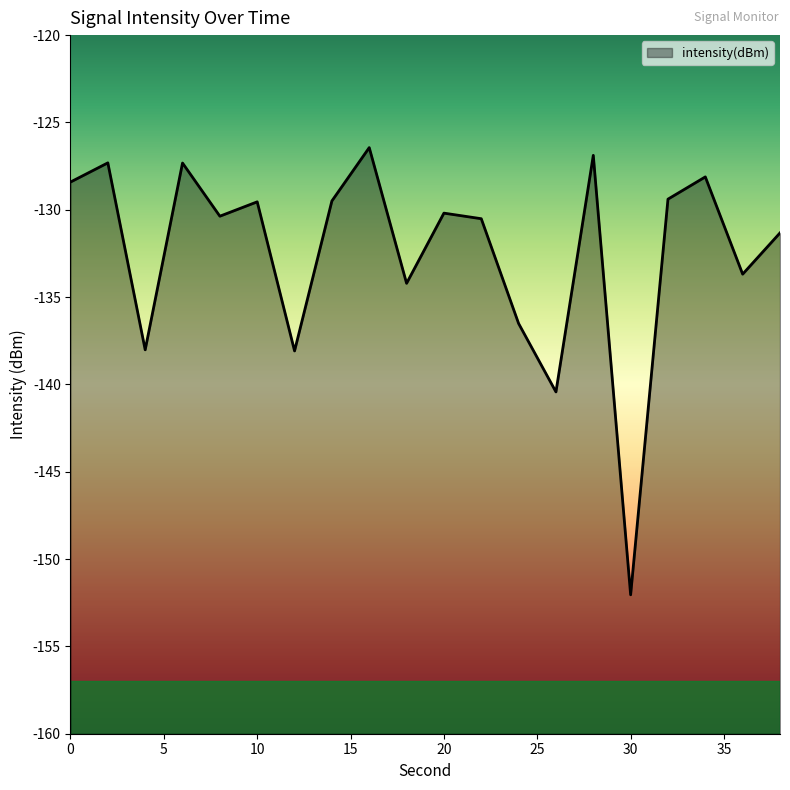

How many points are higher than both their immediate neighbors (excluding endpoints)?

7